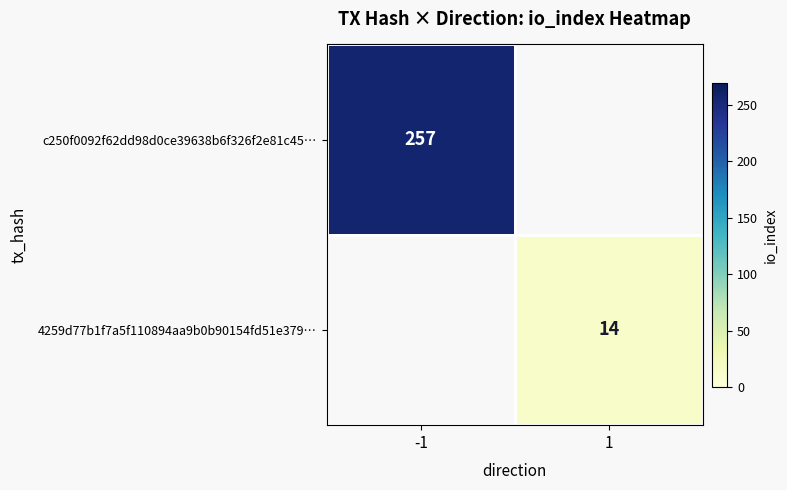

Is it true that c250f0092f62dd98d0ce39638b6f326f2e81c45… equals 257 at -1?

True